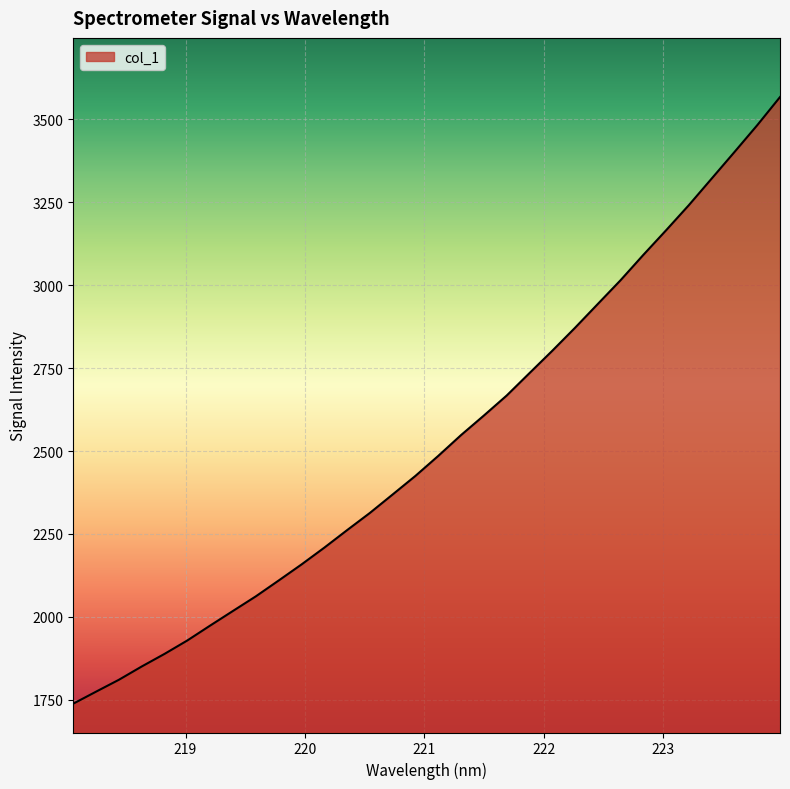

What is the smallest value displayed?

1738.5